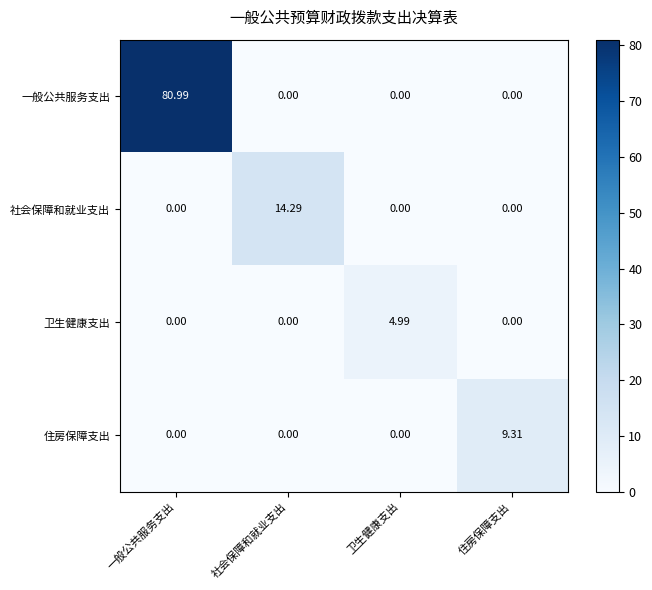

At how many categories does at least one series exceed 62?

1